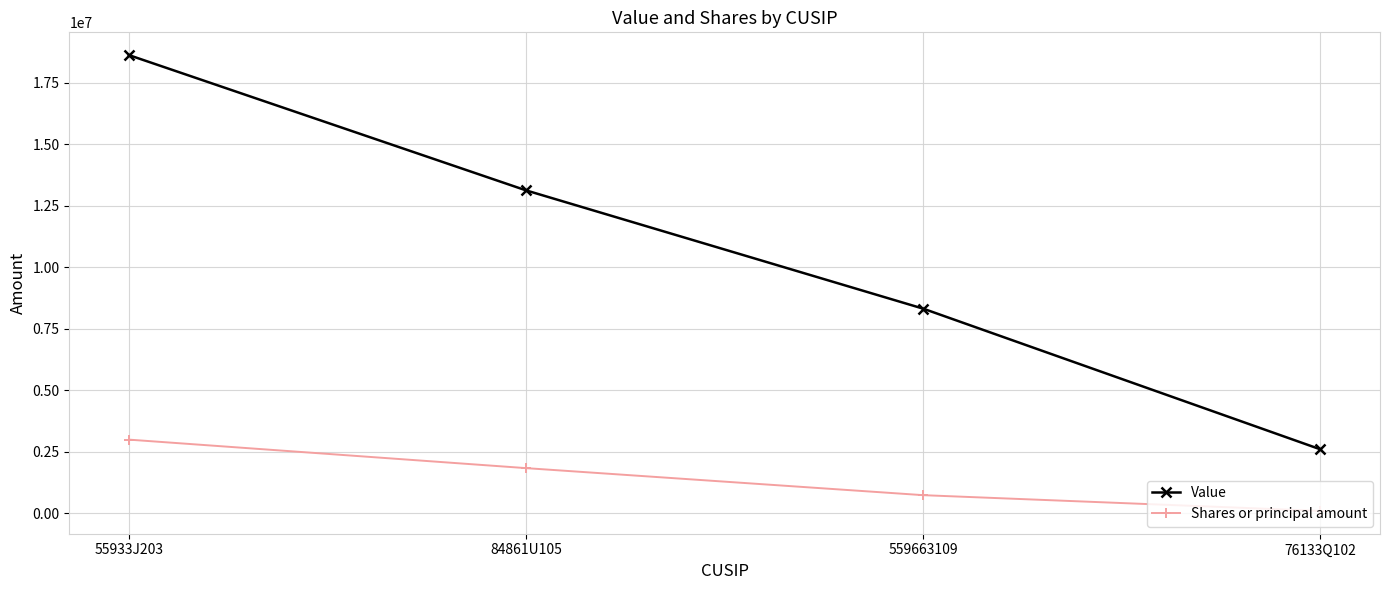

What is the difference between the maximum and minimum values in the Shares or principal amount series?

2898210